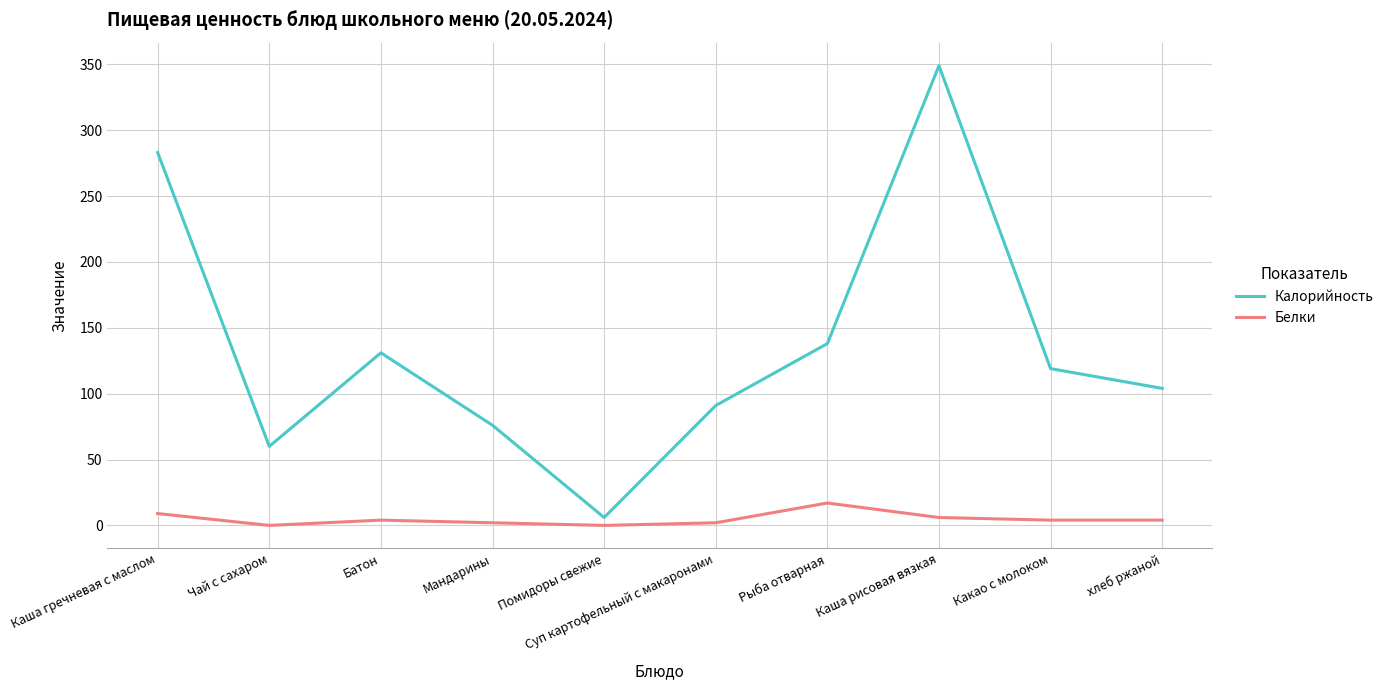

Is it true that Калорийность equals 433 at Каша гречневая с маслом?

False